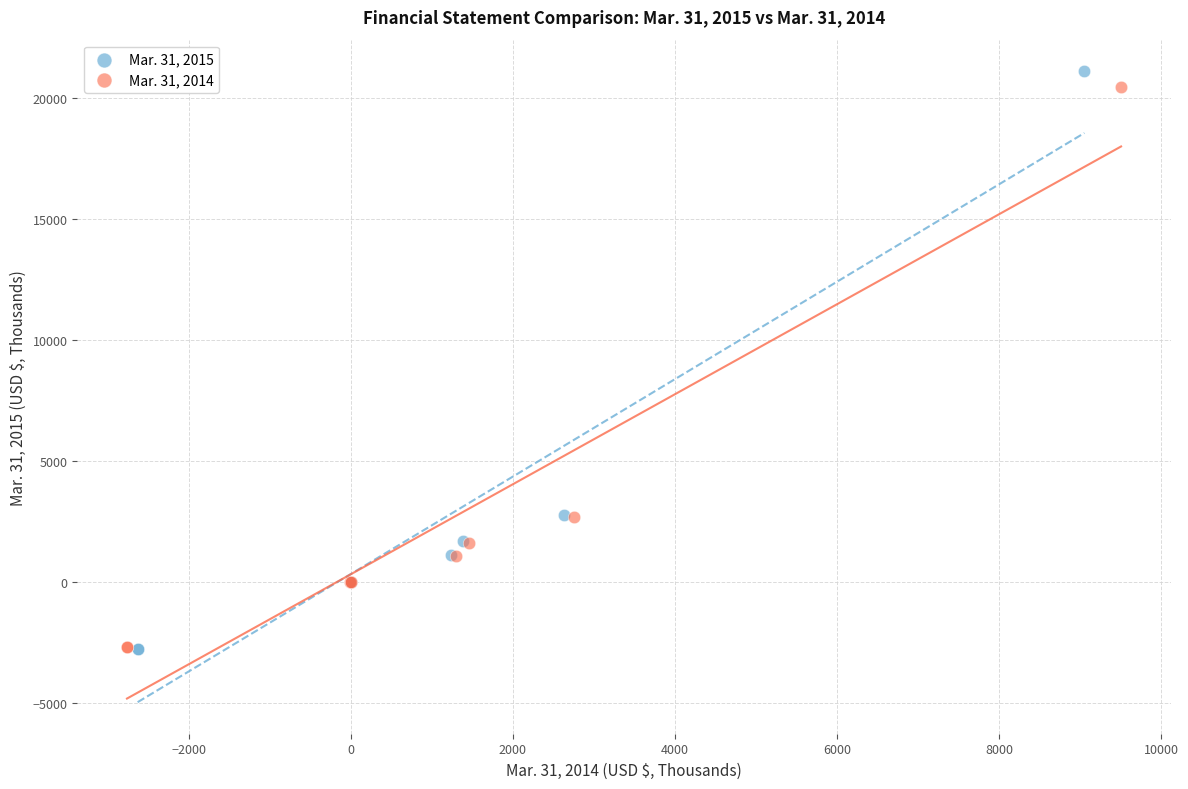

Which series has the largest Y range (max minus min)?

Mar. 31, 2015